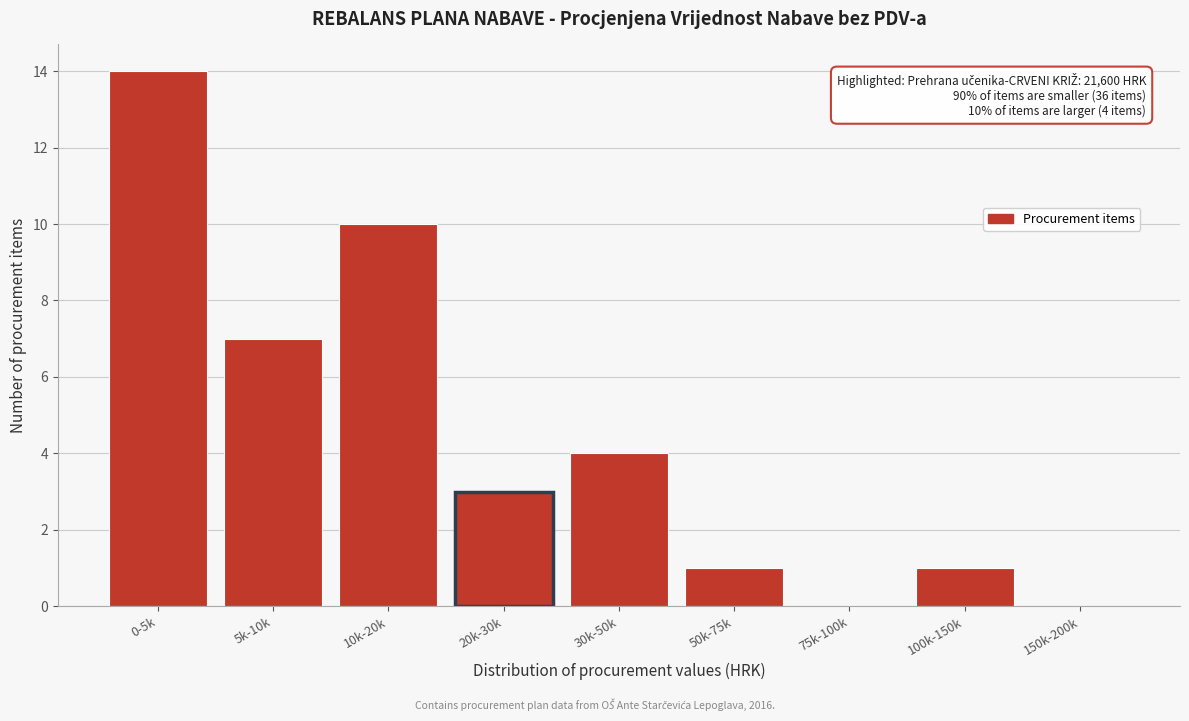

Reading left to right, transcribe all the data shown in this chart.

0-5k=14	5k-10k=7	10k-20k=10	20k-30k=3	30k-50k=4	50k-75k=1	75k-100k=0	100k-150k=1	150k-200k=0